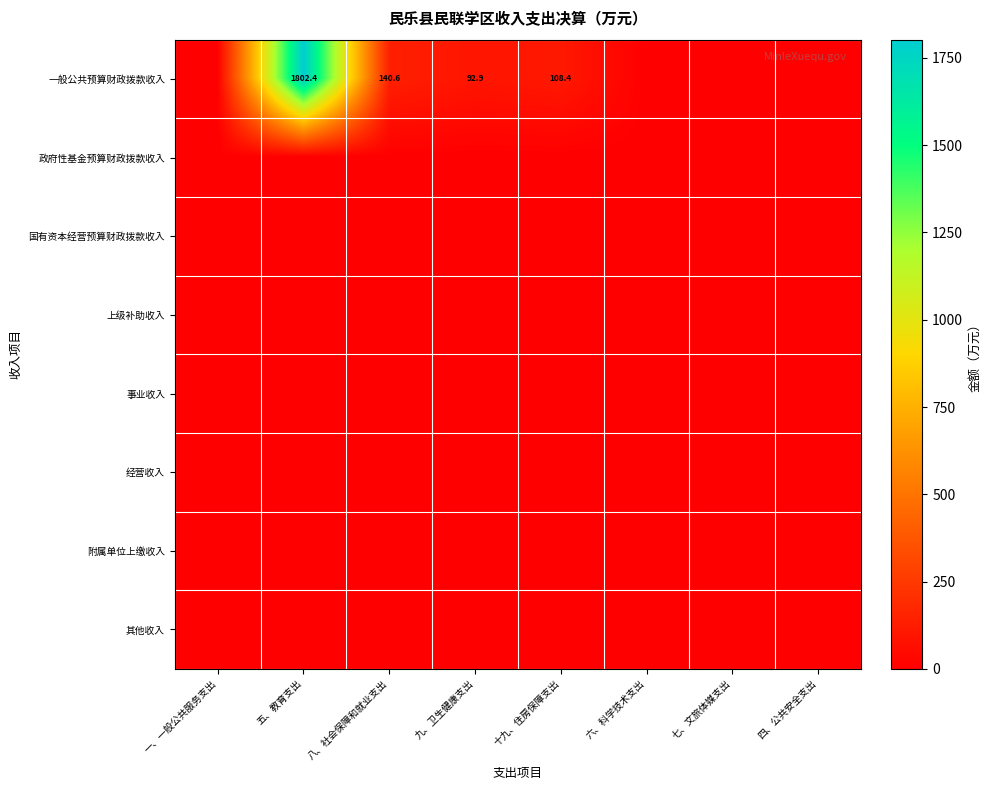

What is the spread (max minus min) of values at 十九、住房保障支出?

108.4